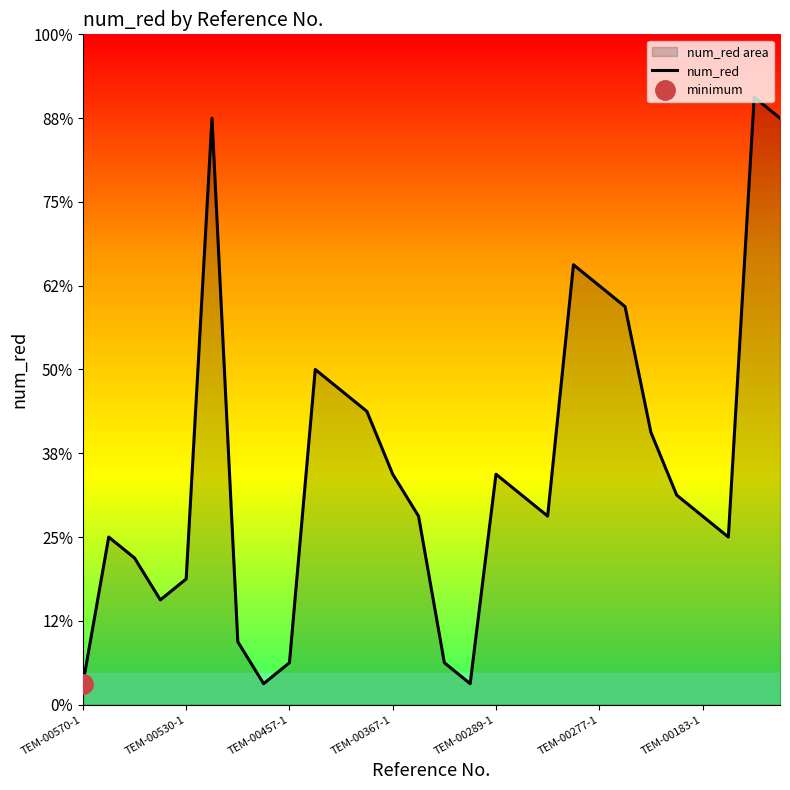

How many lines are shown in the chart?

1